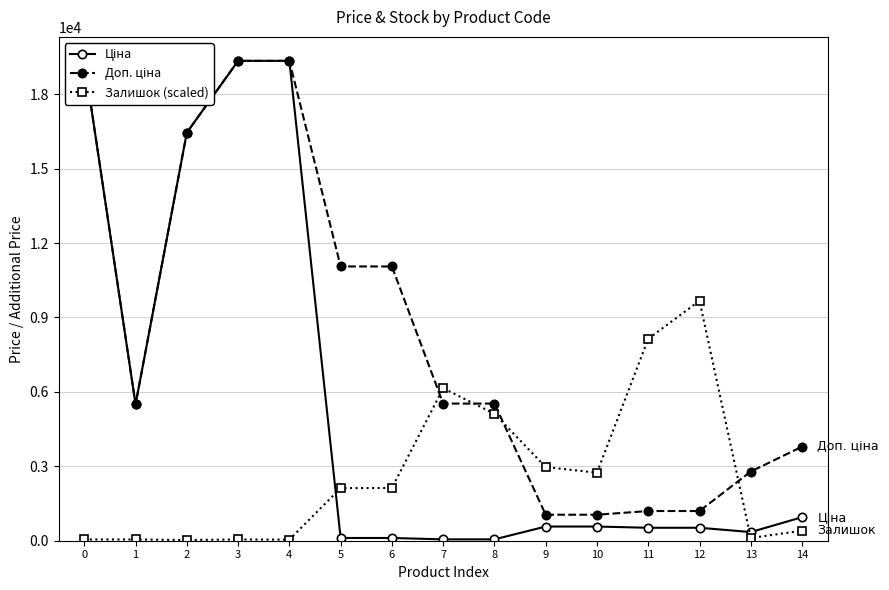

At which label does Доп. ціна reach its minimum?

9